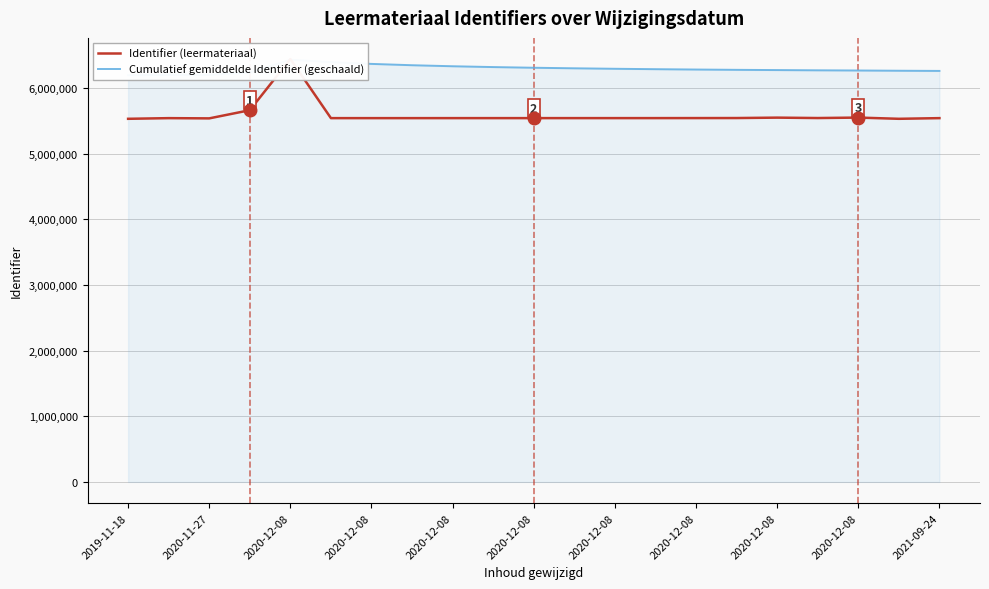

At how many categories does at least one series exceed 6301837?

8